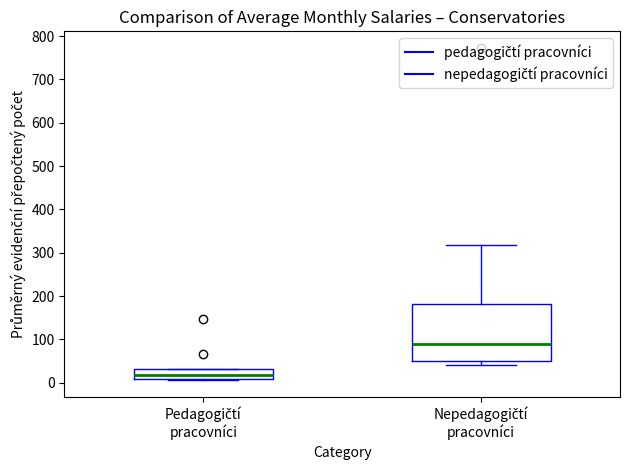

Reading left to right, transcribe this box plot: for each box, give where its median line is, the range the box spans, and where its two whiskers end, as read against the y-axis. The values are not printed on the chart, so give them approximately, as read against the axis.

Pedagogičtí pracovníci: median 20, box 10 to 30, whiskers 10 (just below the box's lower edge) to 30
Nepedagogičtí pracovníci: median 90, box 50 to 180, whiskers 40 to 320